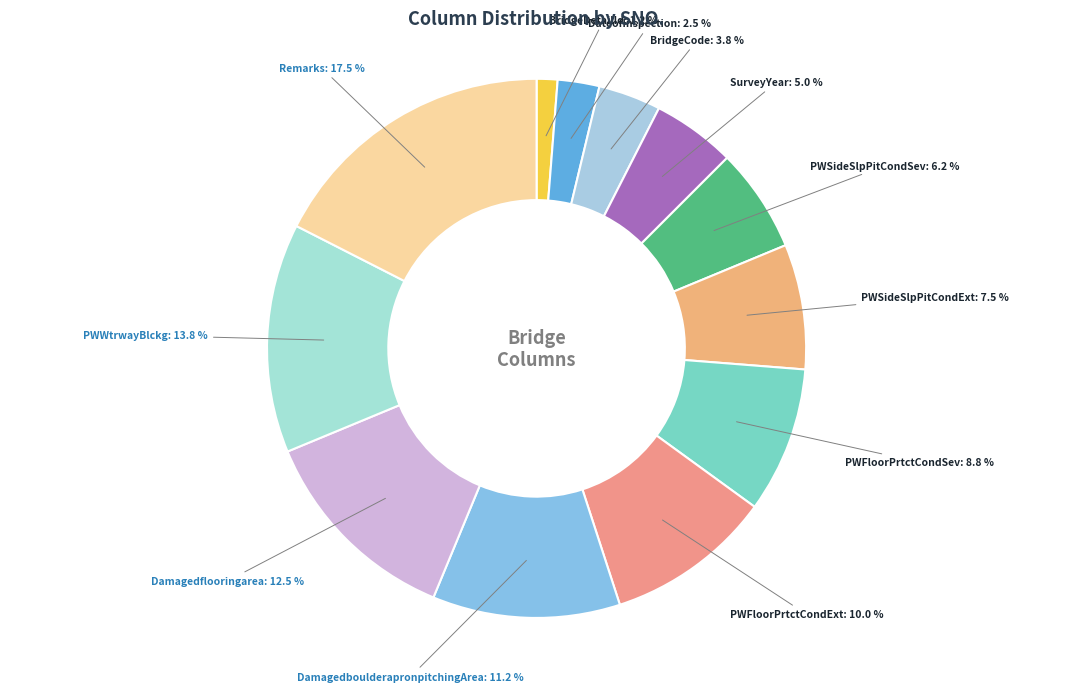

Does PWFloorPrtctCondSev account for over 50% of the chart?

No